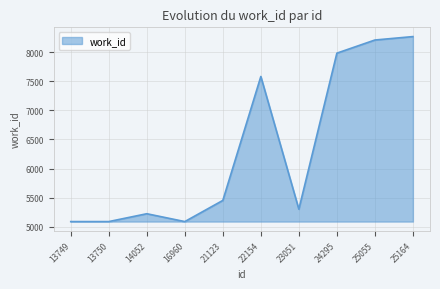

What is the minimum value shown in the chart?

5088